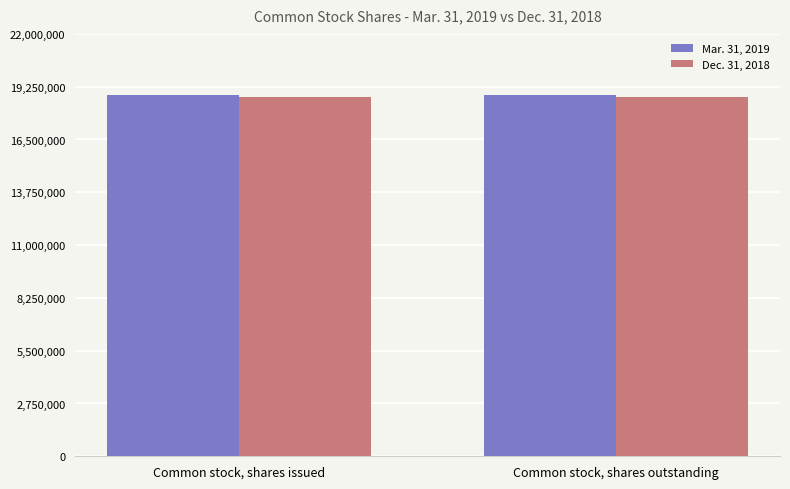

Read the Dec. 31, 2018 value at Common stock, shares issued.

18728823